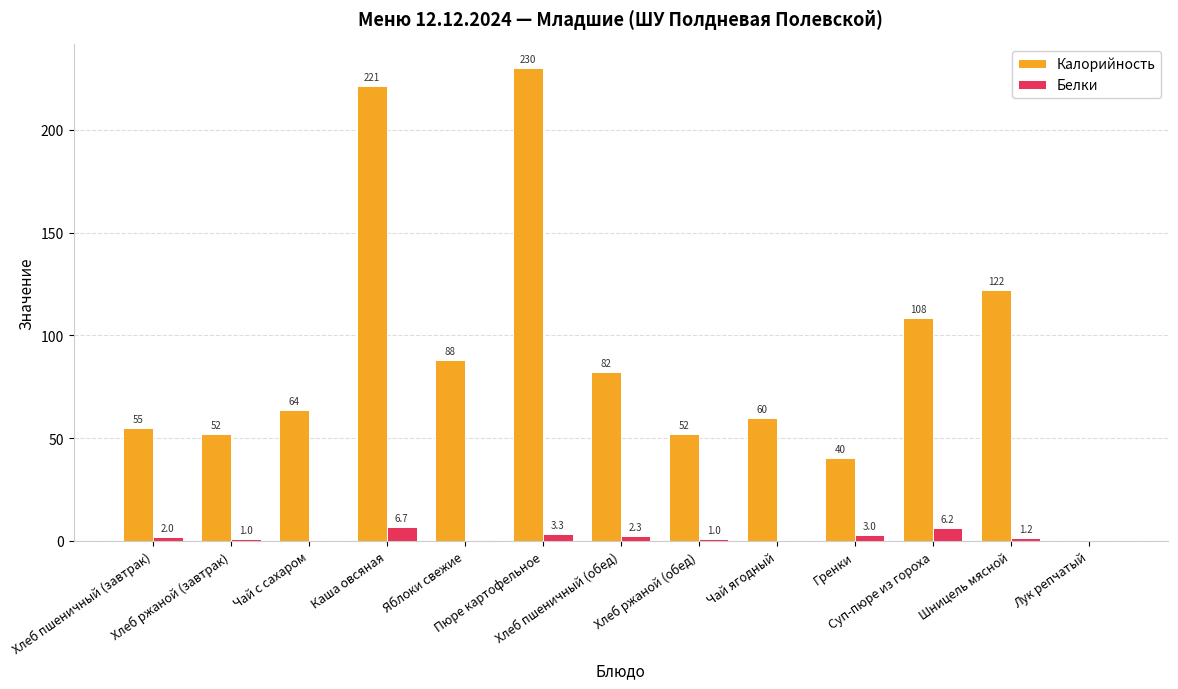

What is the average value of the Белки series?

2.1